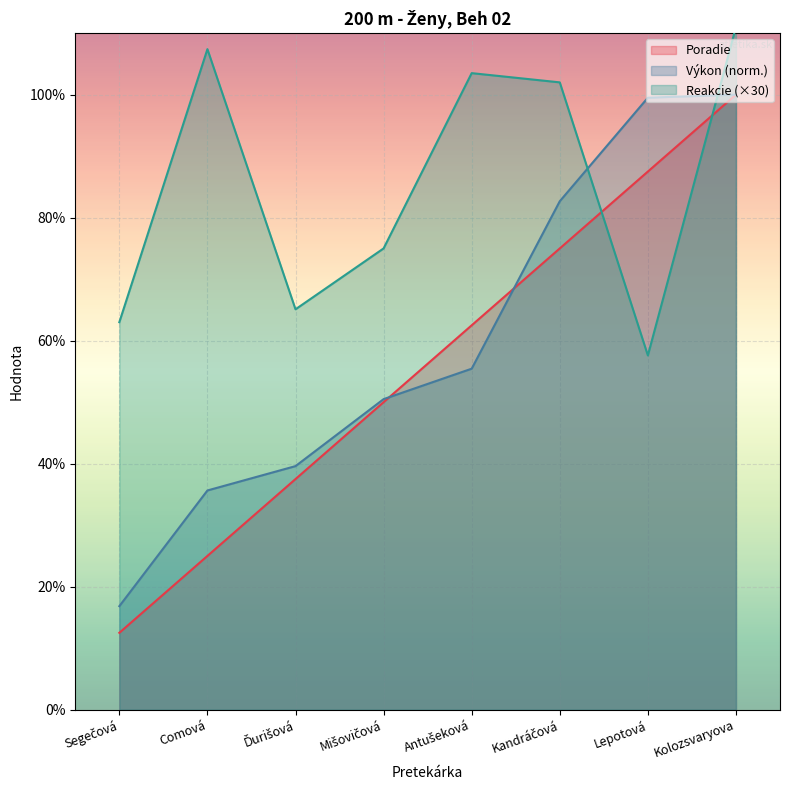

What is the value of the Výkon point at the 2nd from the left?

3.6